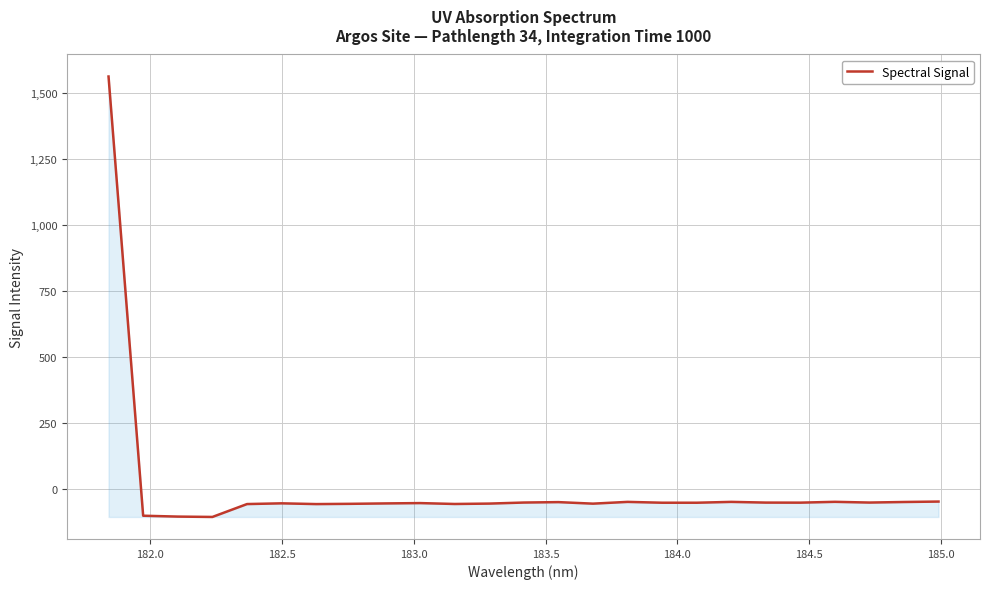

Does the chart display data point markers on the line(s)?

No